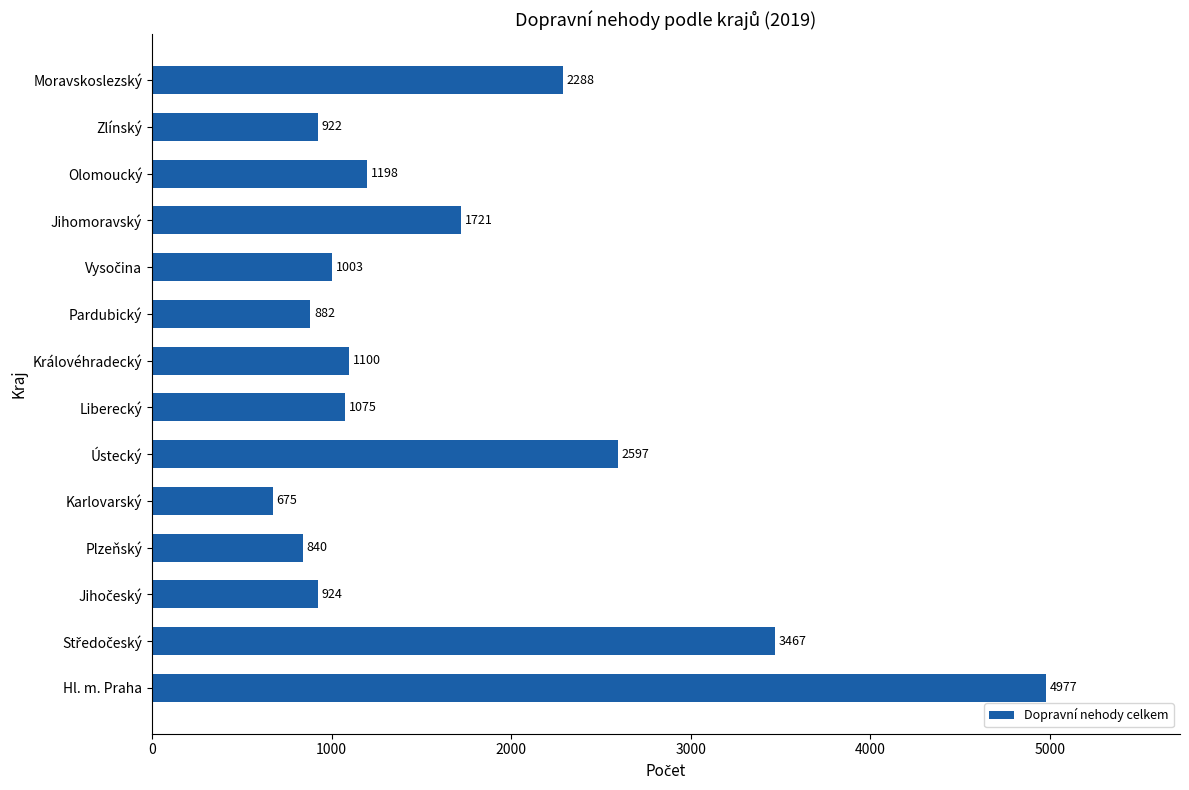

At which label is the value closest to 2826?

Ústecký